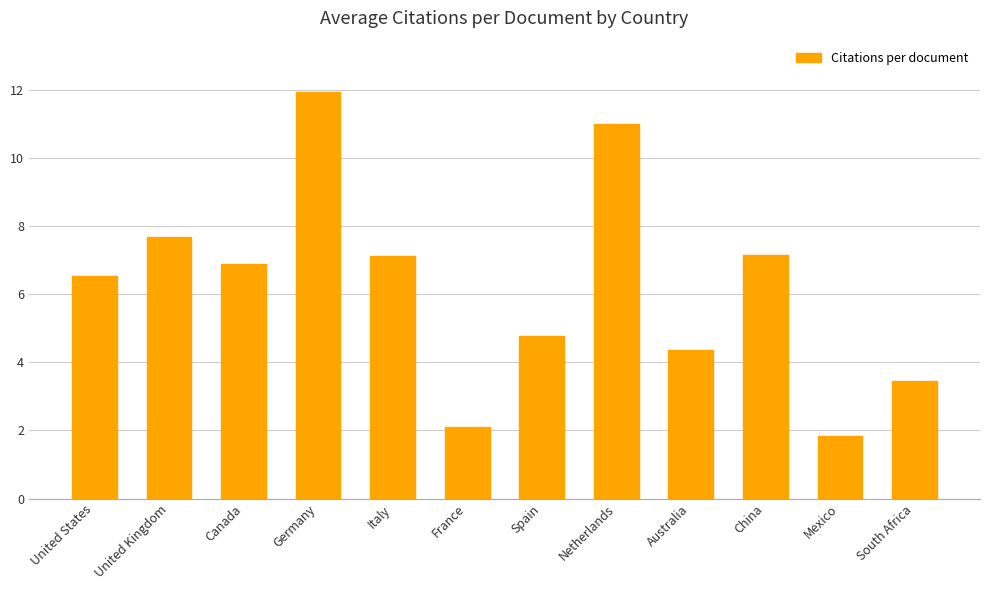

Count the number of values greater than 6.

7